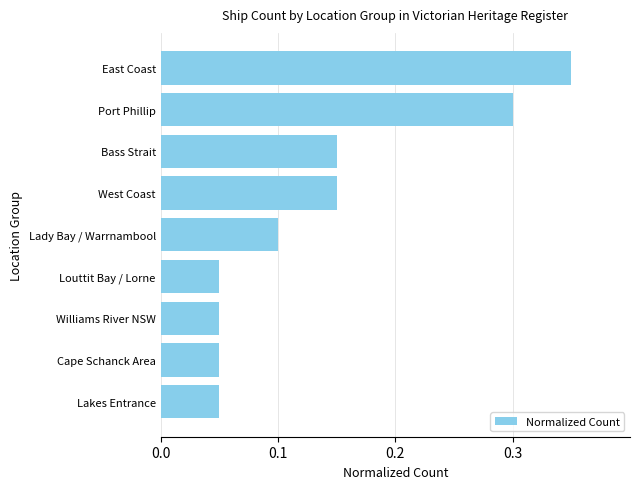

Which has a higher value, Cape Schanck Area or Port Phillip?

Port Phillip